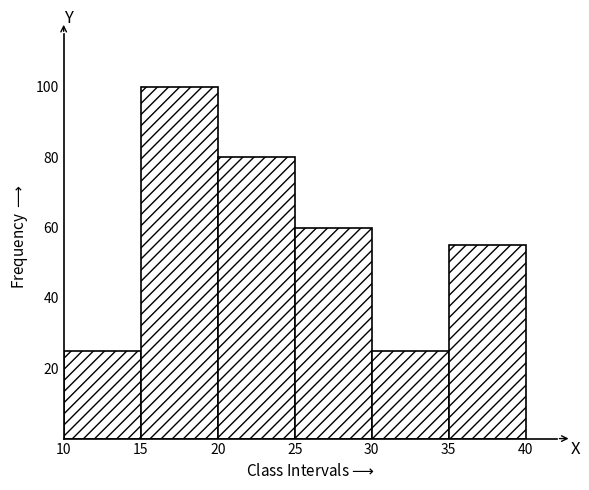

Reading left to right, list every bar in this chart as the range it spans on the x-axis followed by its height. The values are not printed on the chart, so give them approximately, as read against the axis.

10 to 15: 26
15 to 20: 100
20 to 25: 80
25 to 30: 60
30 to 35: 26
35 to 40: 56